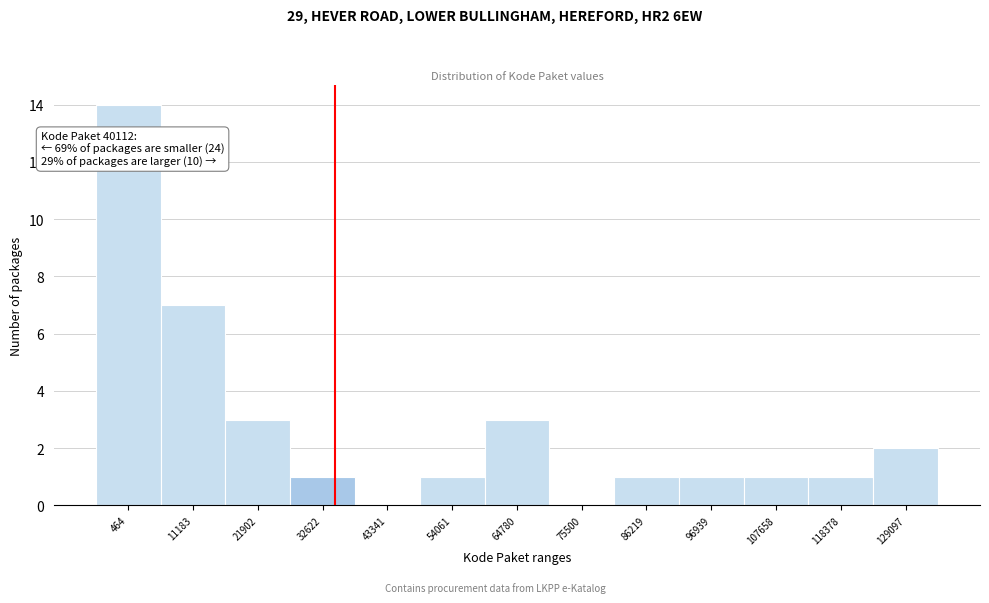

Reading right to left, what are all the values shown in this chart?

129097=2	118378=1	107658=1	96939=1	86219=1	75500=0	64780=3	54061=1	43341=0	32622=1	21902=3	11183=7	464=14